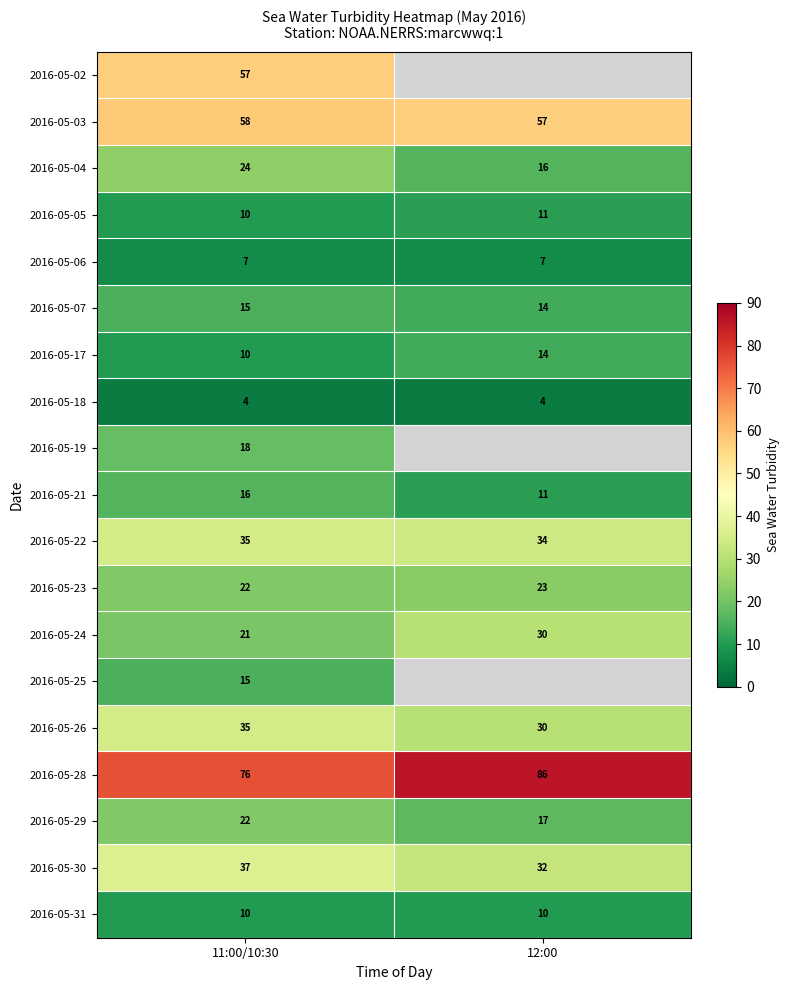

What is the sum of all 2016-05-18 values?

8